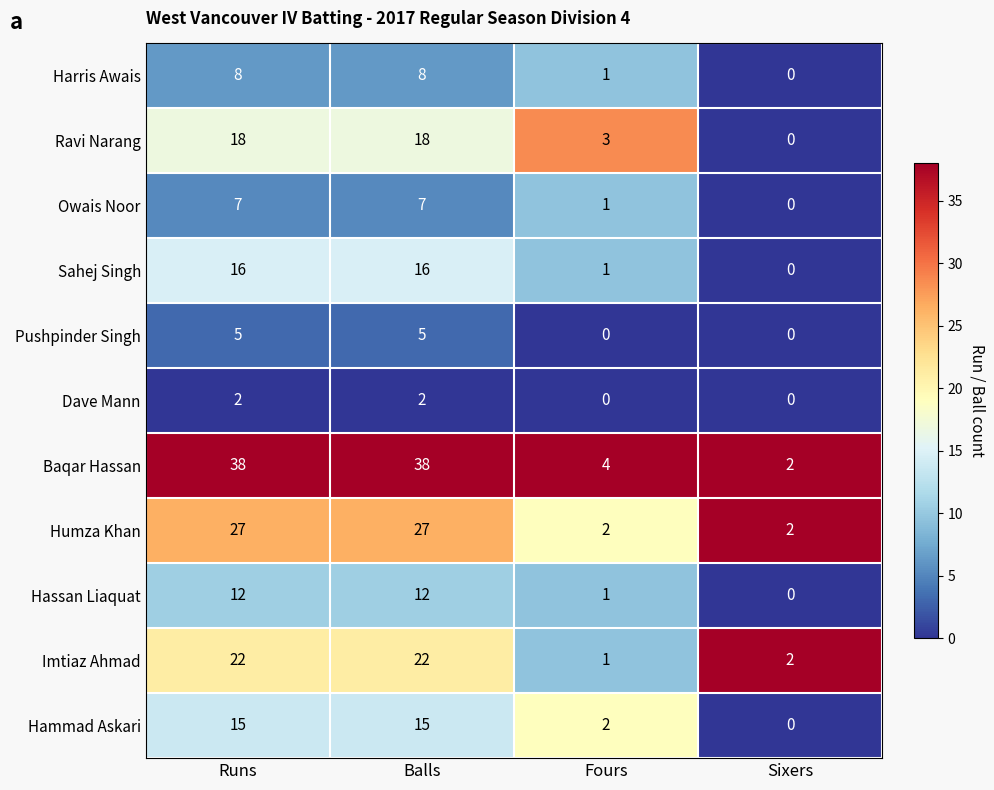

What is the total value across all series at Balls?

170